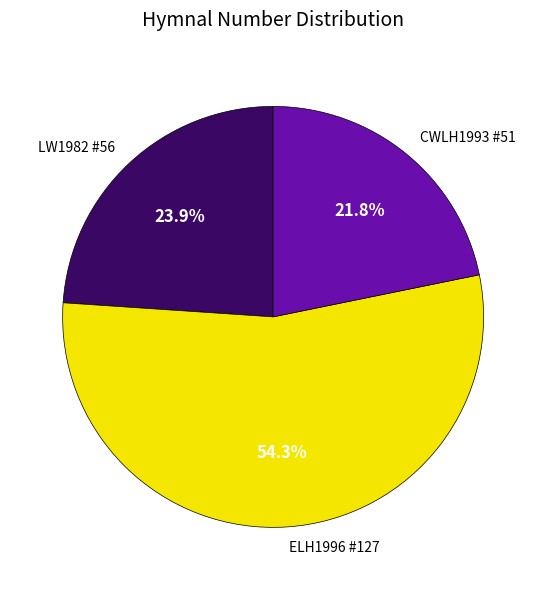

The LW1982 #56 slice represents 37% of the pie. True or false?

False